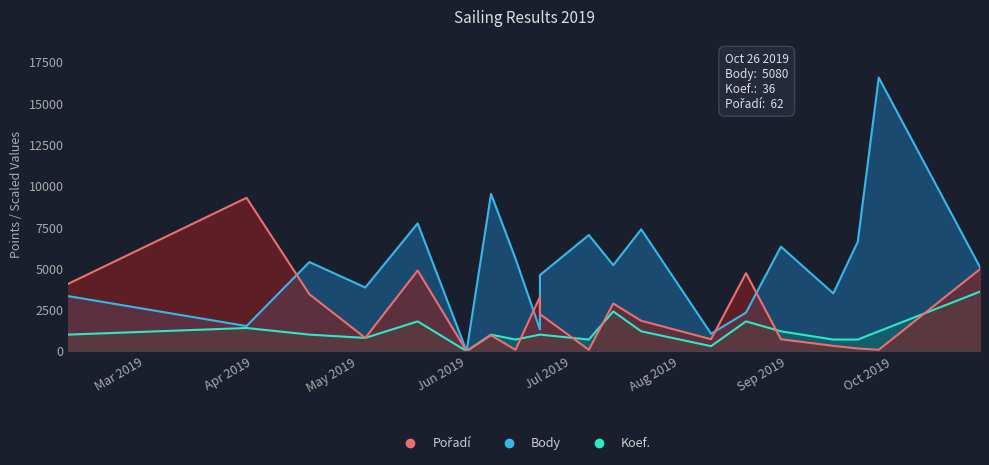

What is the label of the 14th point from the left?

2019-08-10